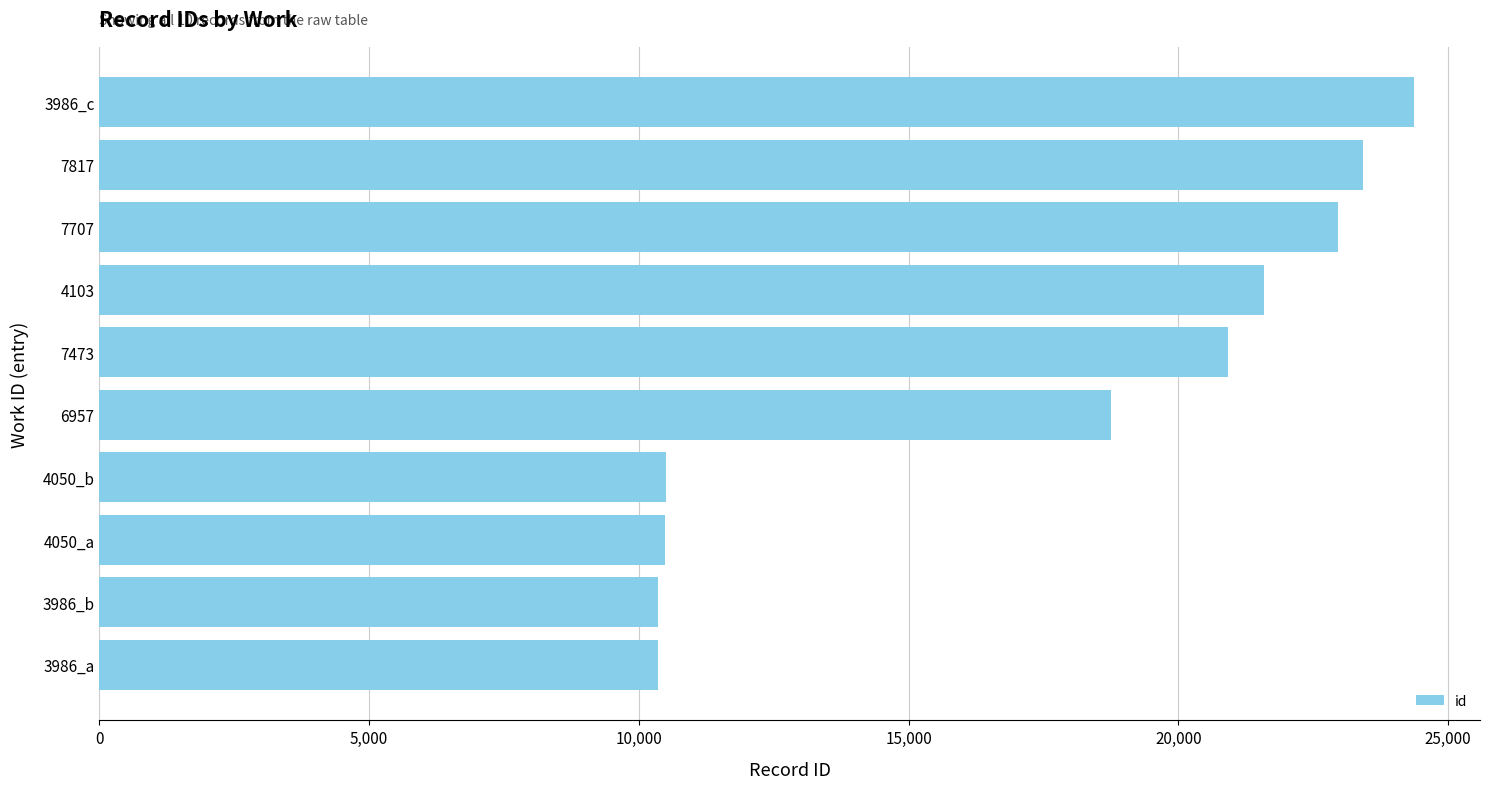

What is the difference between the second highest and second lowest values?

13071